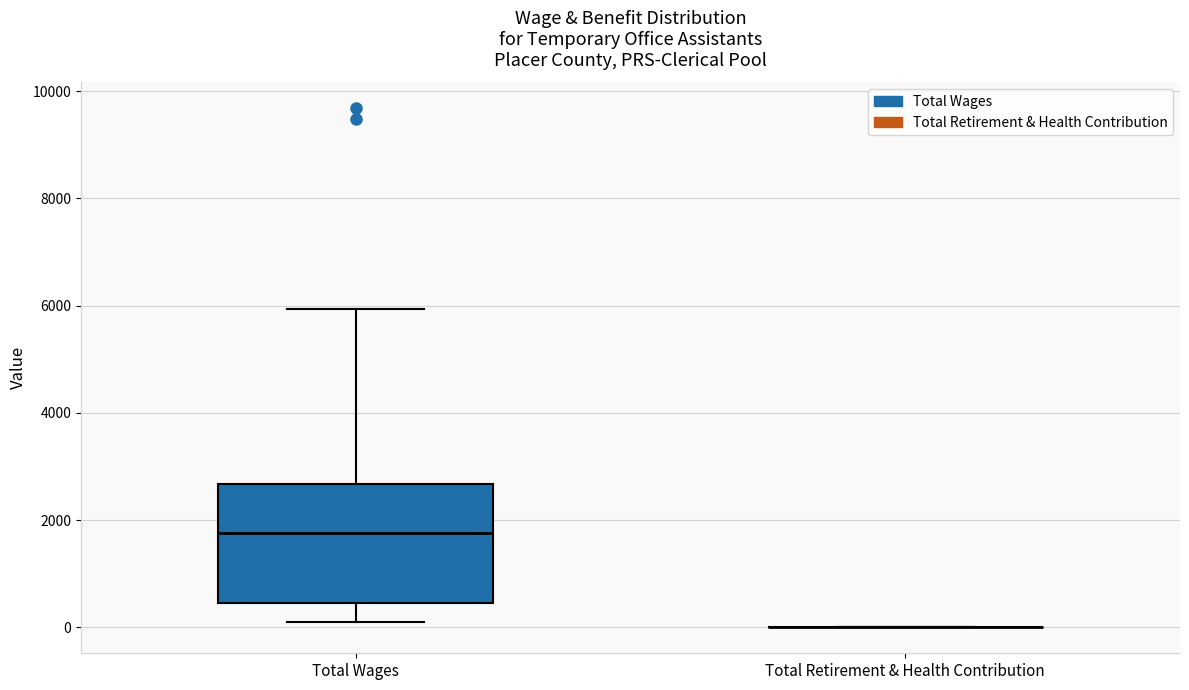

Where does the median line of the box for Total Wages sit on the y-axis? The values are not printed on the chart, so give them approximately, as read against the axis.

1800